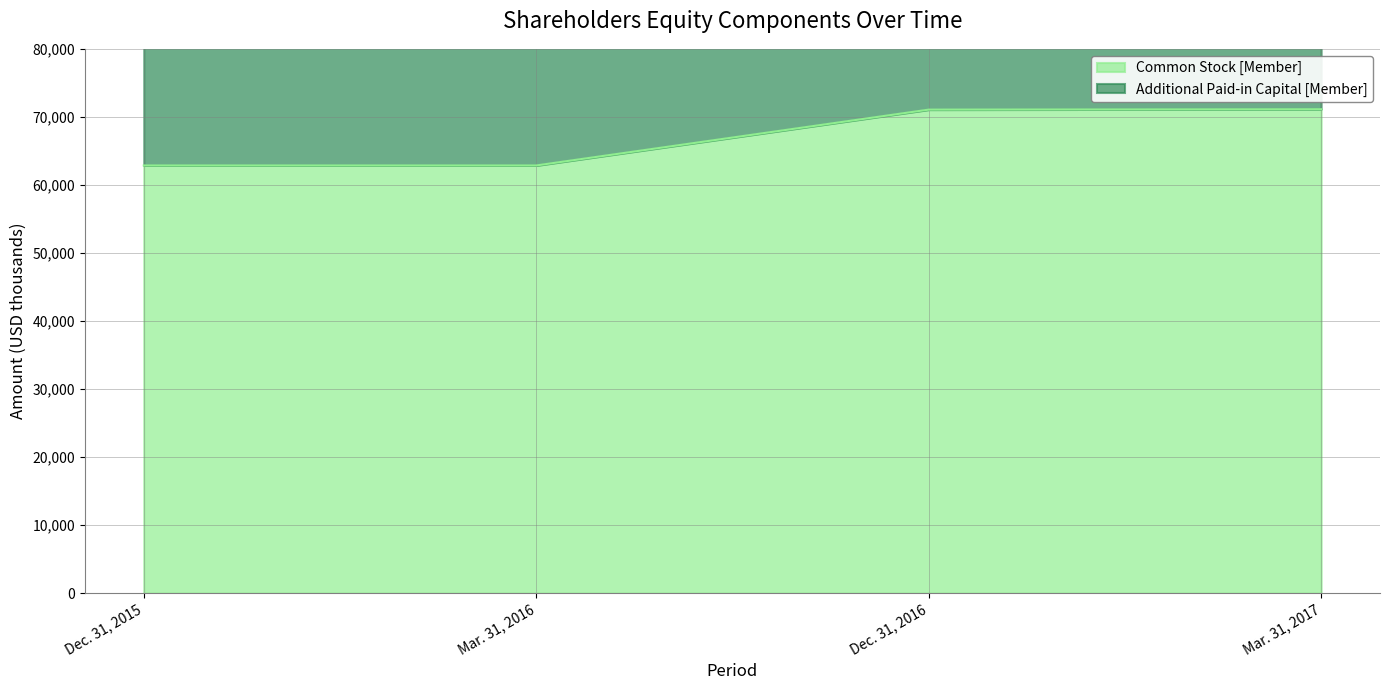

What is the sum of the values at Mar. 31, 2016 and Dec. 31, 2016?

133927